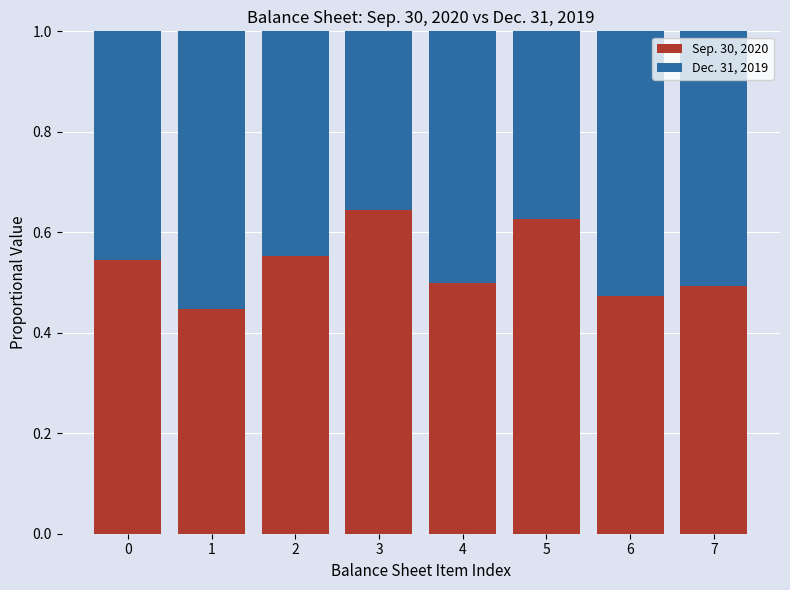

What is the sum of all Sep. 30, 2020 values?

4.3